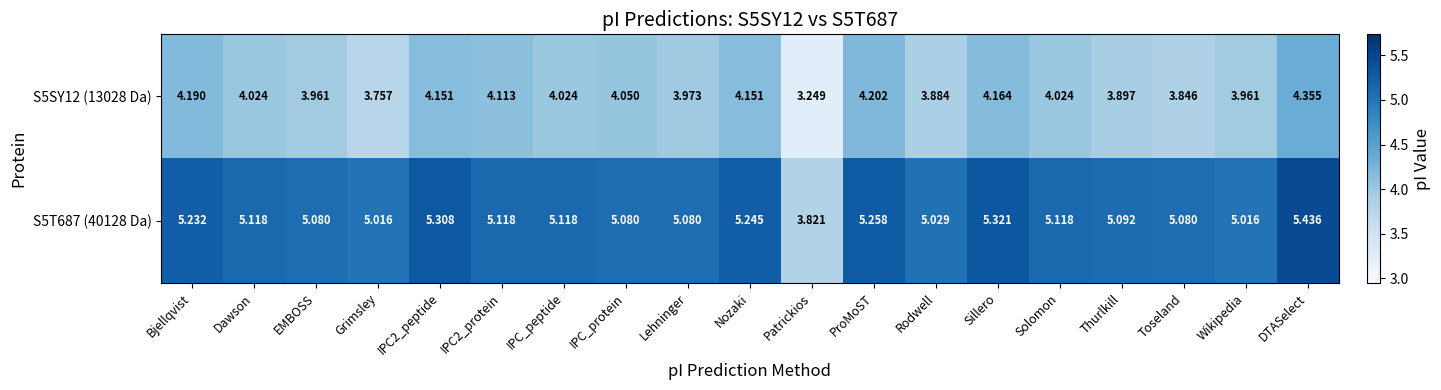

Rank the series by their average value, from highest to lowest.

S5T687 (40128 Da), S5SY12 (13028 Da)